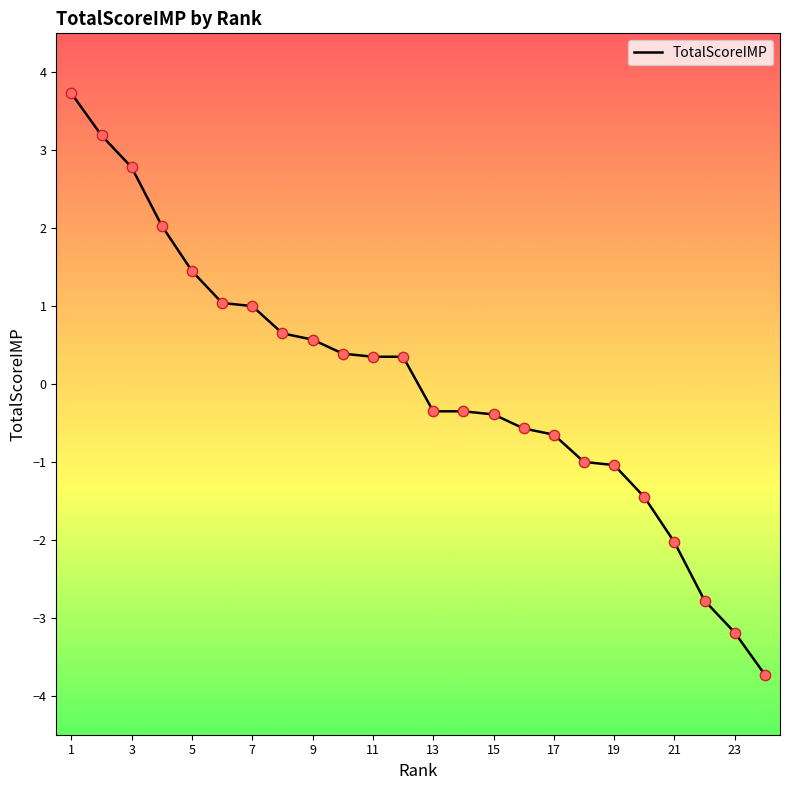

What is the maximum value shown in the chart?

3.7